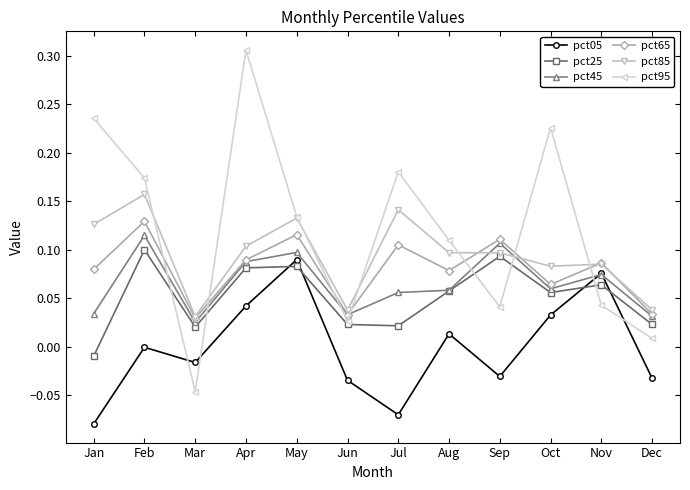

Between Apr and Nov, which series saw the biggest shift?

pct95